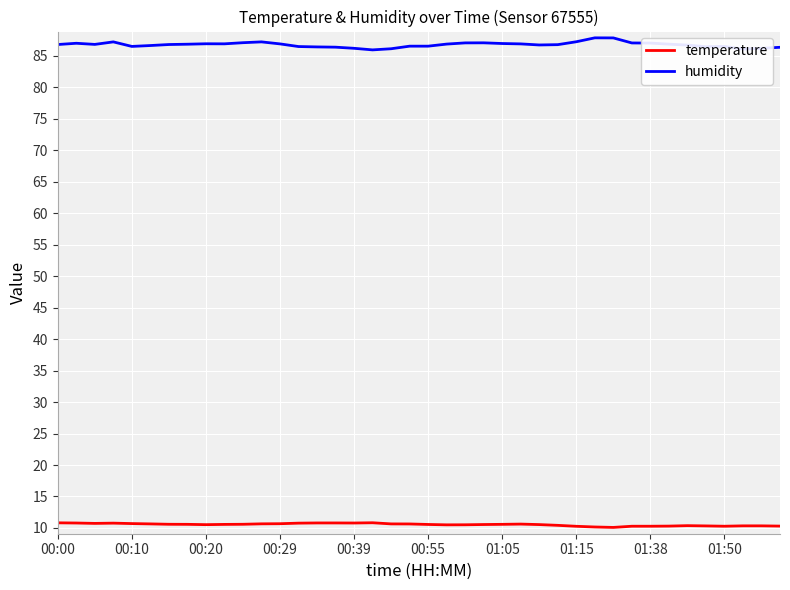

What is the minimum value shown in the chart?

10.1